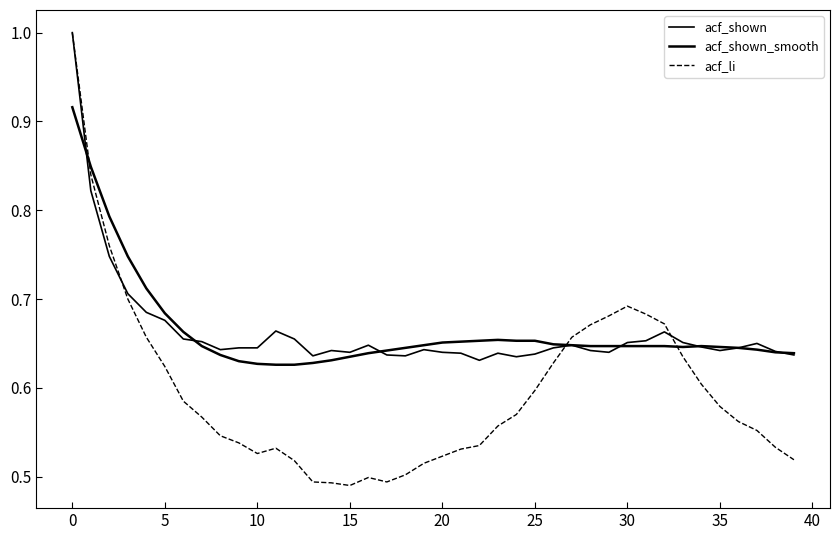

How many lines are shown in the chart?

3